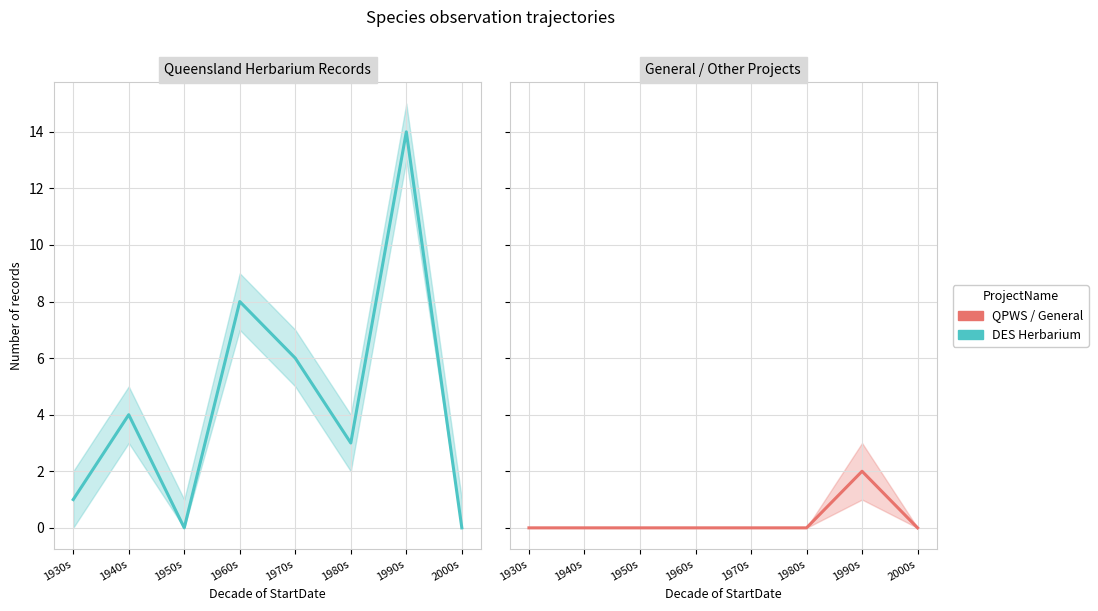

List the series in order of their peak value, lowest first.

QPWS / General, DES Herbarium